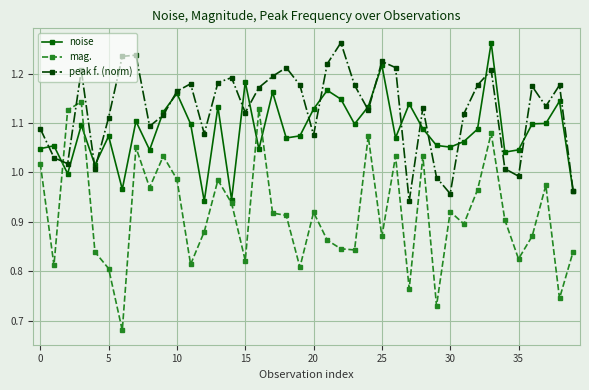

At how many categories does at least one series exceed 0?

40